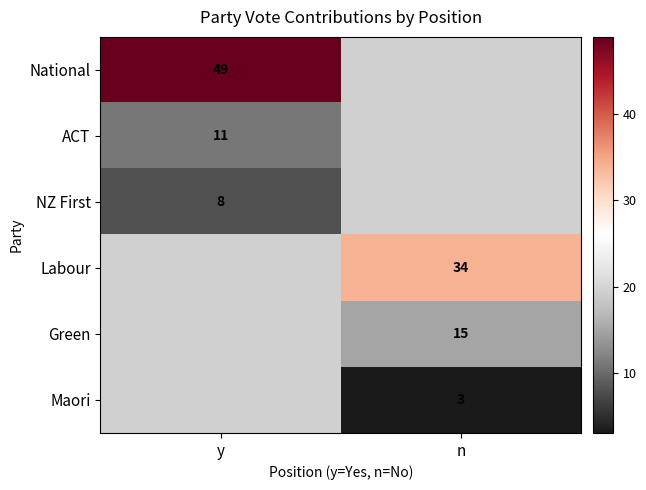

Is it true that Maori equals 1 at n?

False